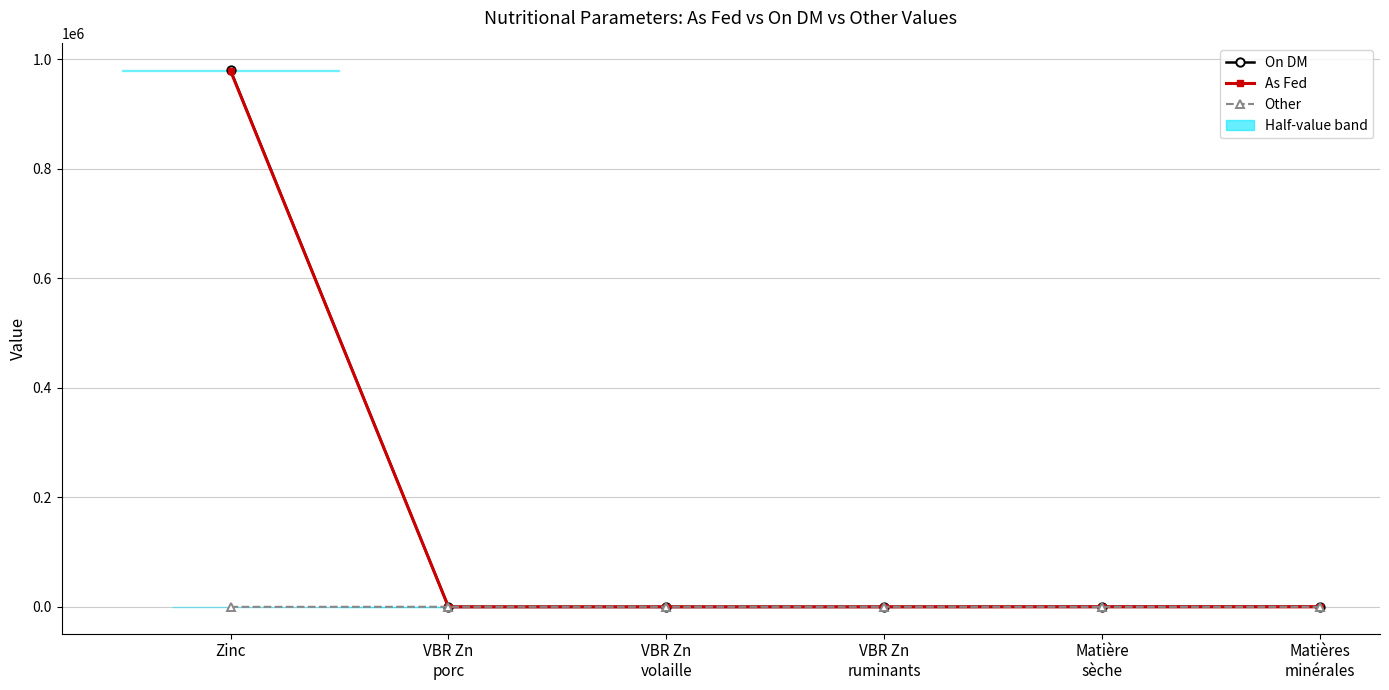

In Other, how many points are higher than both neighbors (excluding endpoints)?

2